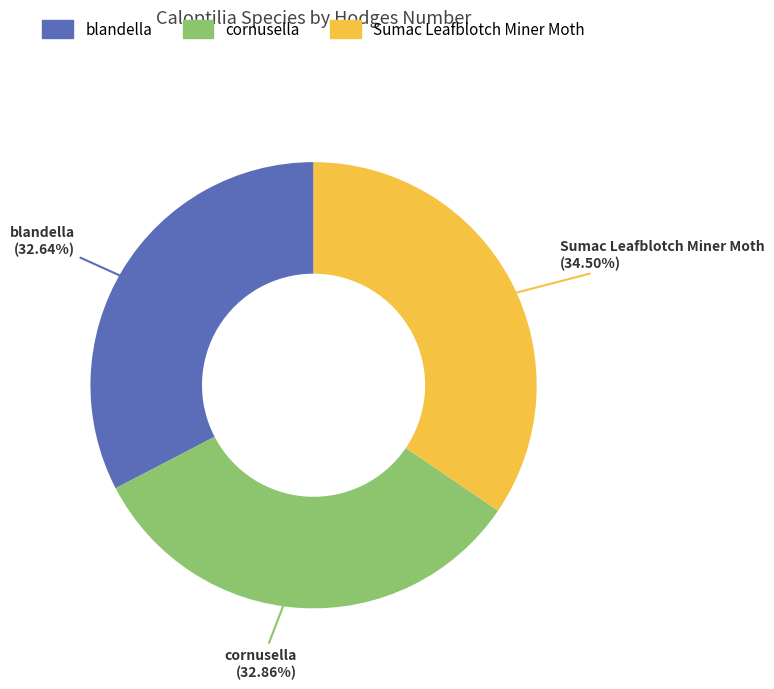

Does Sumac Leafblotch Miner Moth represent more than half of the total?

No